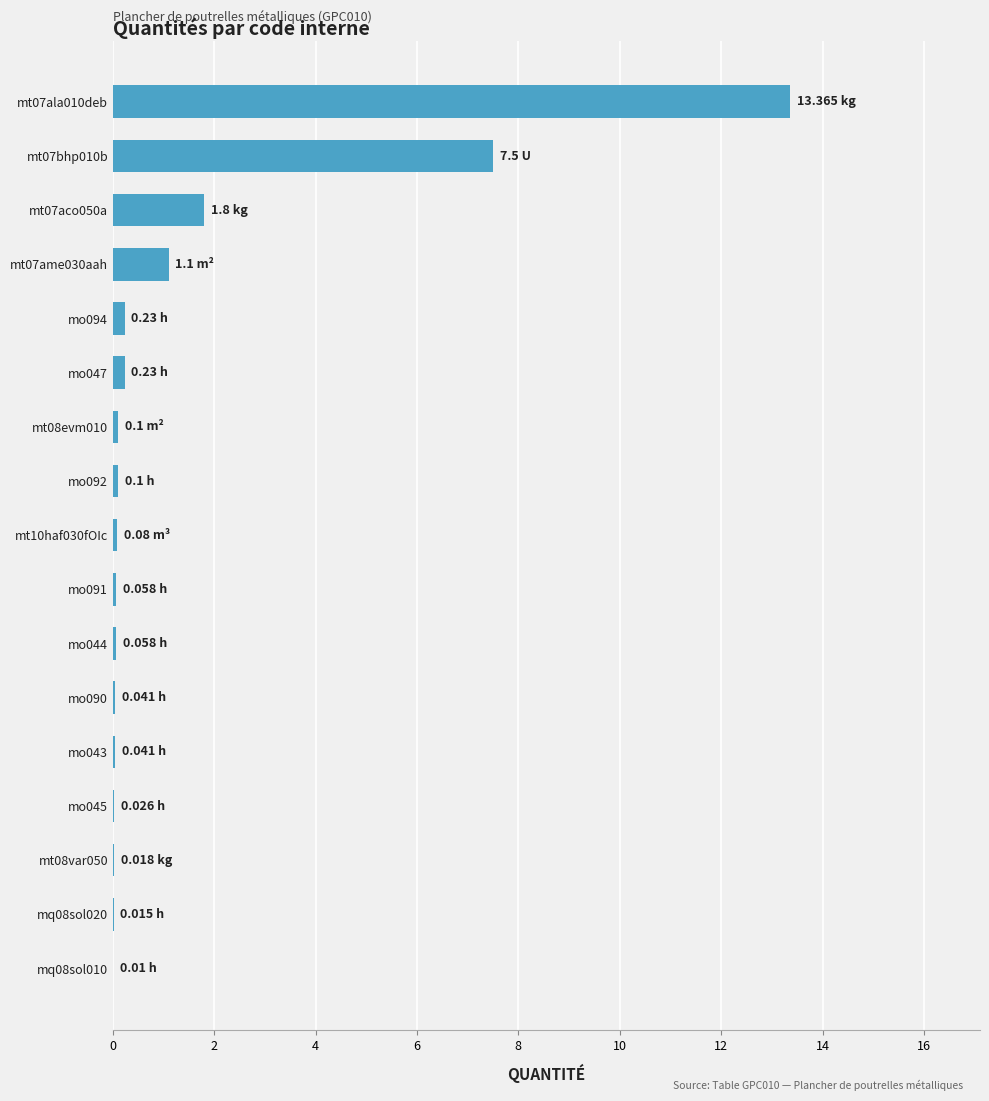

What is the sum of all values?

24.8